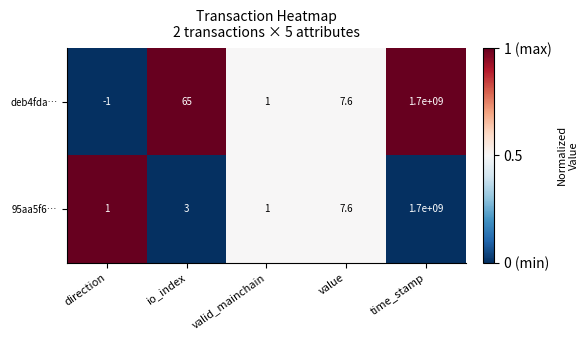

List the series in order of their overall mean, lowest first.

95aa5f6…, deb4fda…